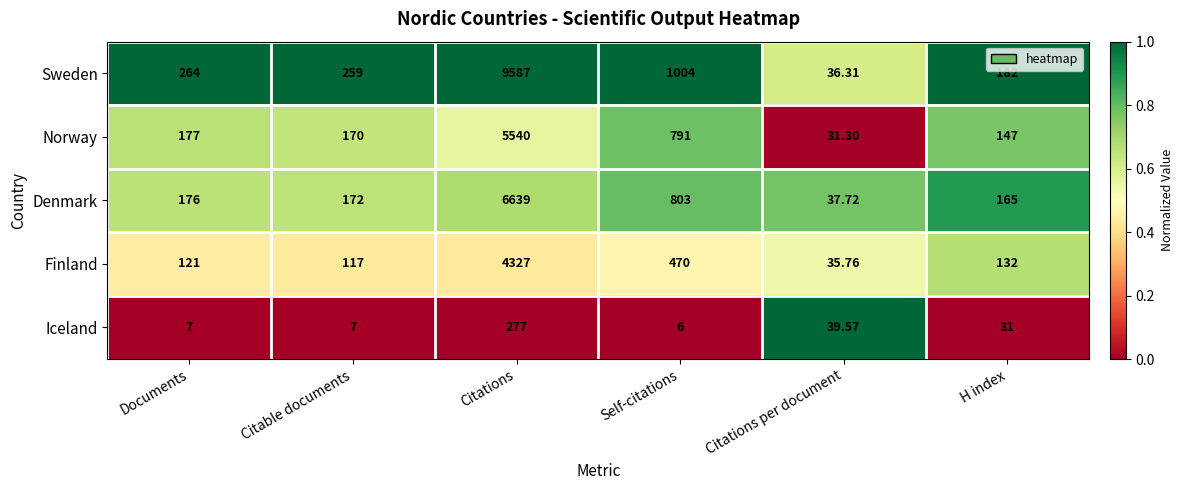

Rank the categories by Denmark value from lowest to highest.

Citations per document, H index, Citable documents, Documents, Self-citations, Citations